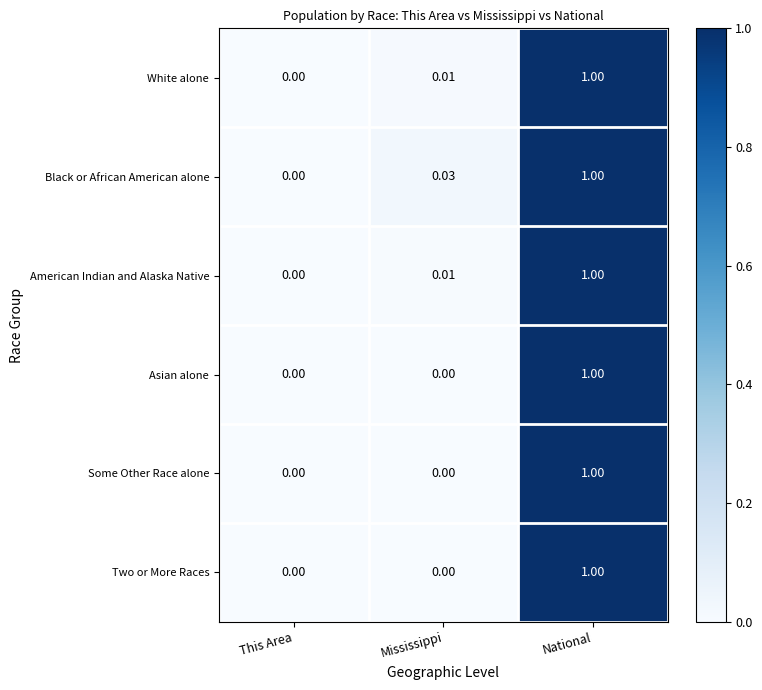

Where is American Indian and Alaska Native nearest to the value 0?

This Area